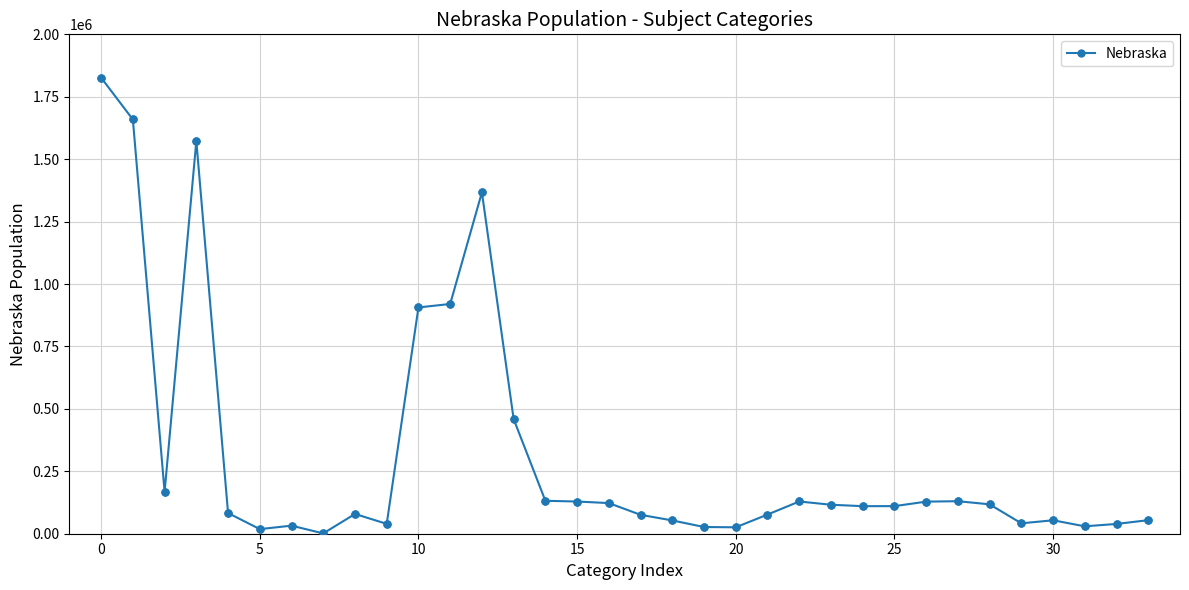

What is the greatest value displayed?

1826341